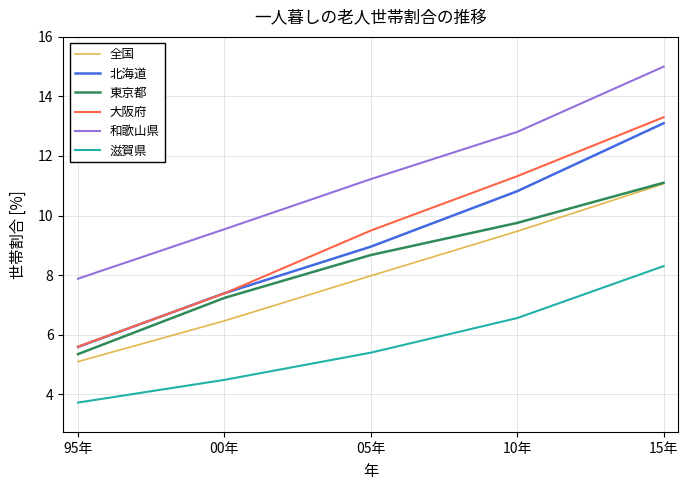

Which series has the largest total across all categories?

和歌山県